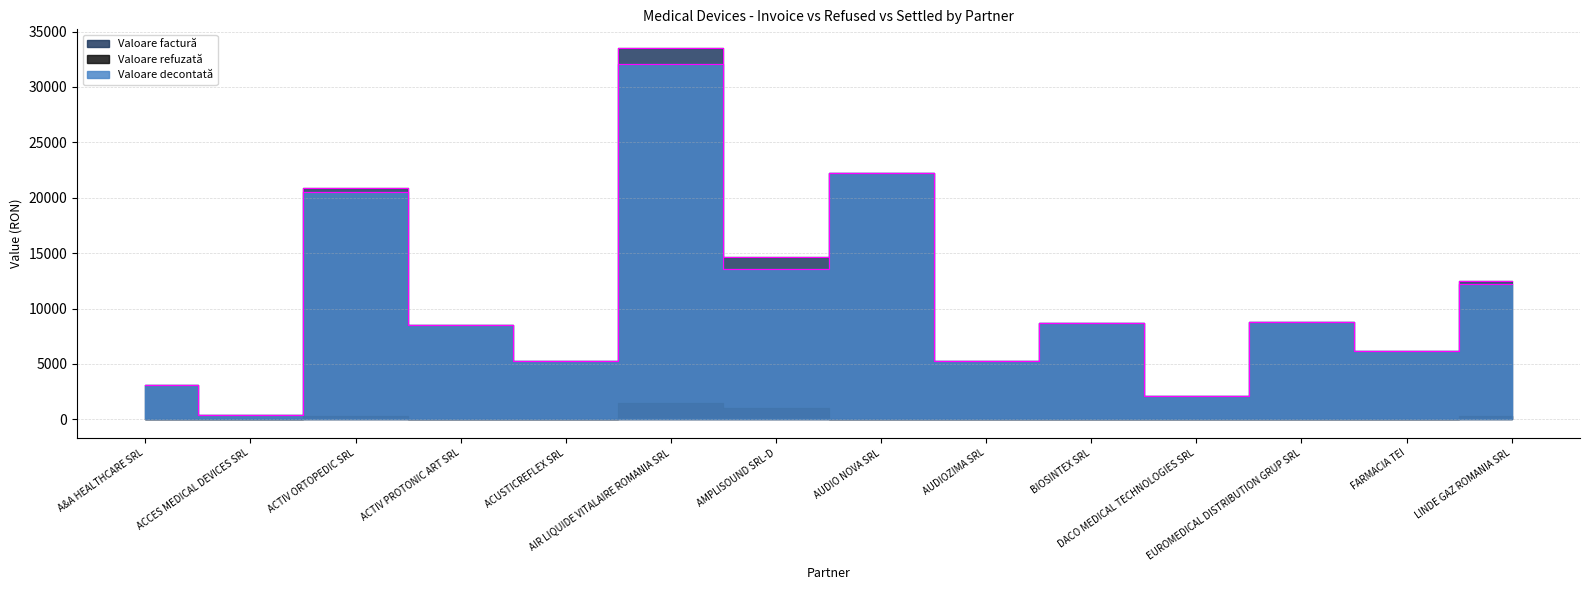

Between ACTIV ORTOPEDIC SRL and DACO MEDICAL TECHNOLOGIES SRL, which series saw the biggest shift?

Valoare factură